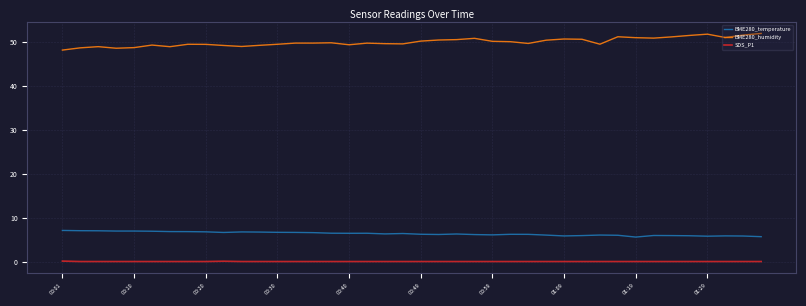

Rank the series by their maximum value, from highest to lowest.

BME280_humidity, BME280_temperature, SDS_P1